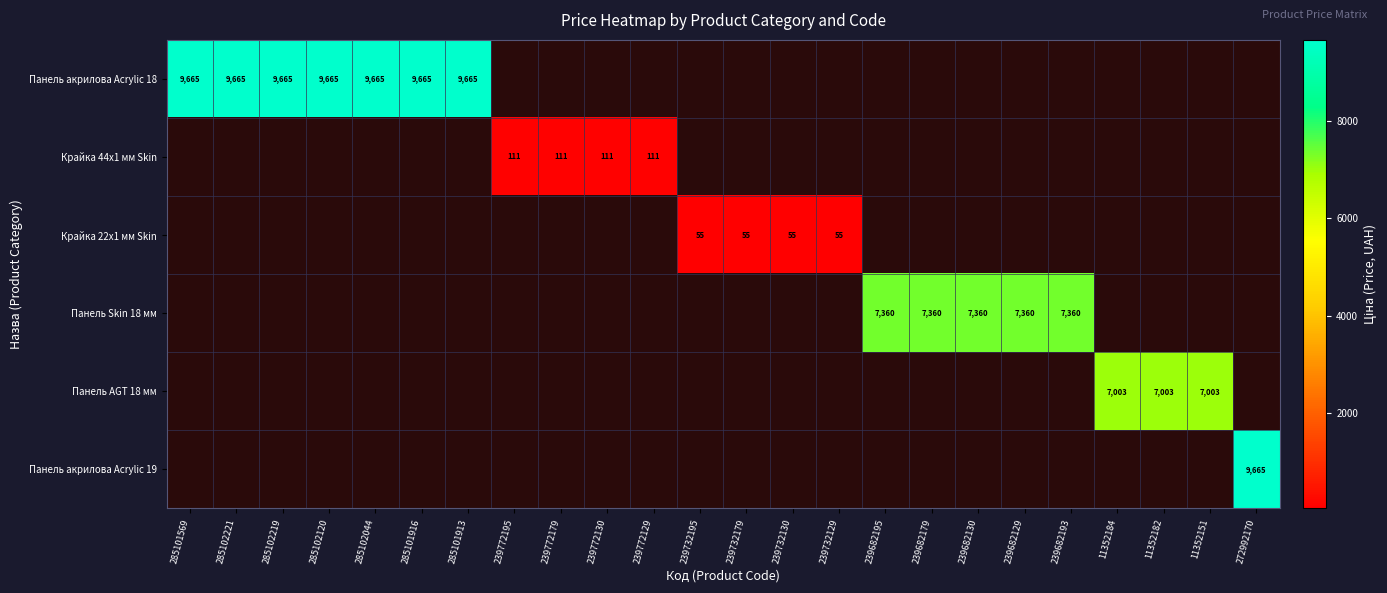

How many categories are shown in the chart?

24